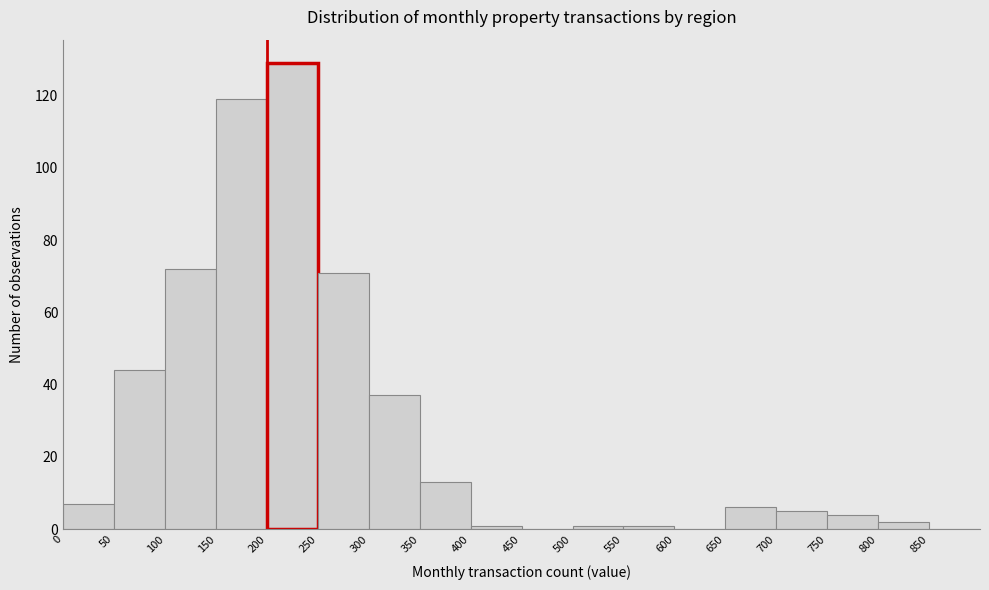

Reading left to right, transcribe this chart: for each bar, give the range it covers on the x-axis and its height. The values are not printed on the chart, so give them approximately, as read against the axis.

0 to 50: 8
50 to 100: 44
100 to 150: 72
150 to 200: 120
200 to 250: 130
250 to 300: 72
300 to 350: 38
350 to 400: 14
400 to 450: under 2
450 to 500: 0
500 to 550: under 2
550 to 600: under 2
600 to 650: 0
650 to 700: 6
700 to 750: 6
750 to 800: 4
800 to 850: 2
850 to 900: 0